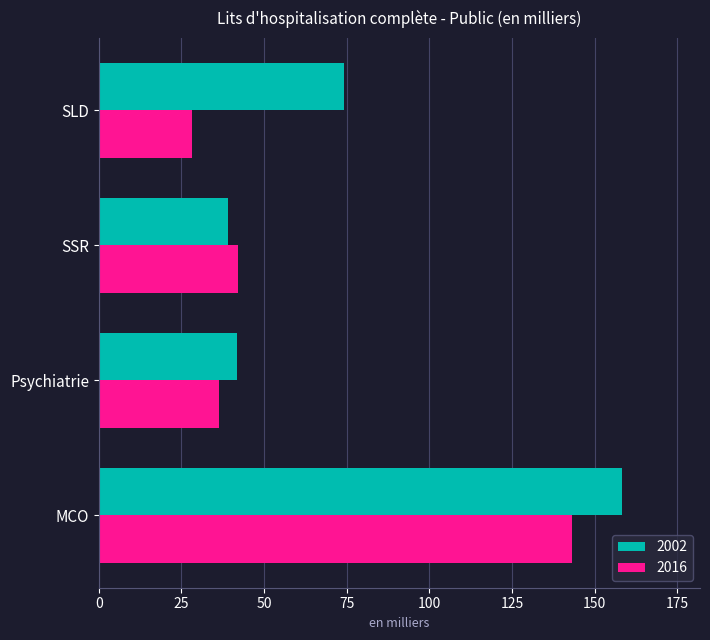

At which label is 2016 closest to 85?

SSR